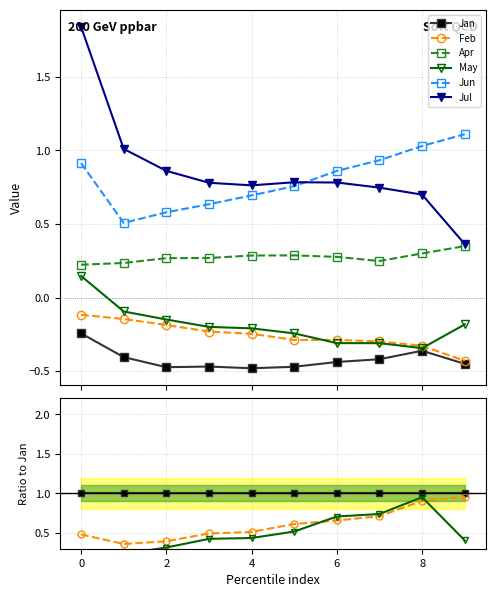

True or false: May and Jun intersect in this chart.

False